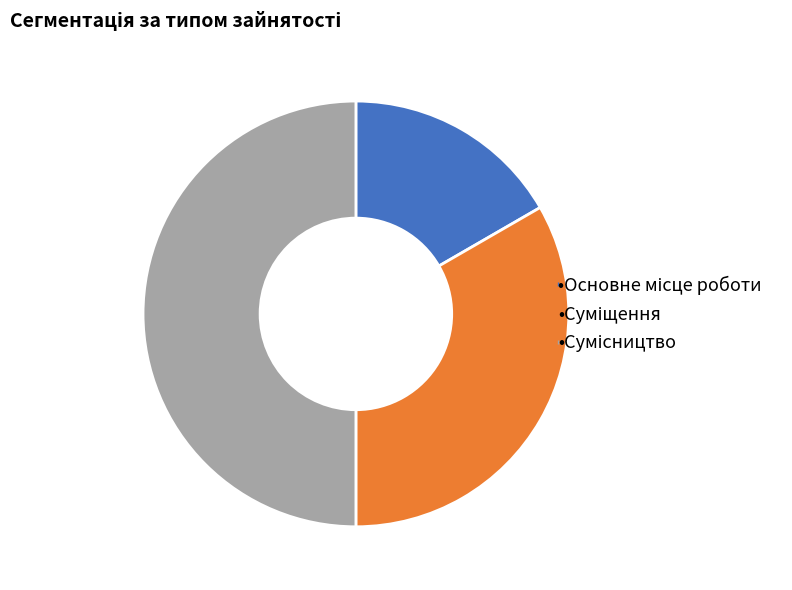

Rank the categories by value from lowest to highest.

Основне місце роботи, Суміщення, Сумісництво